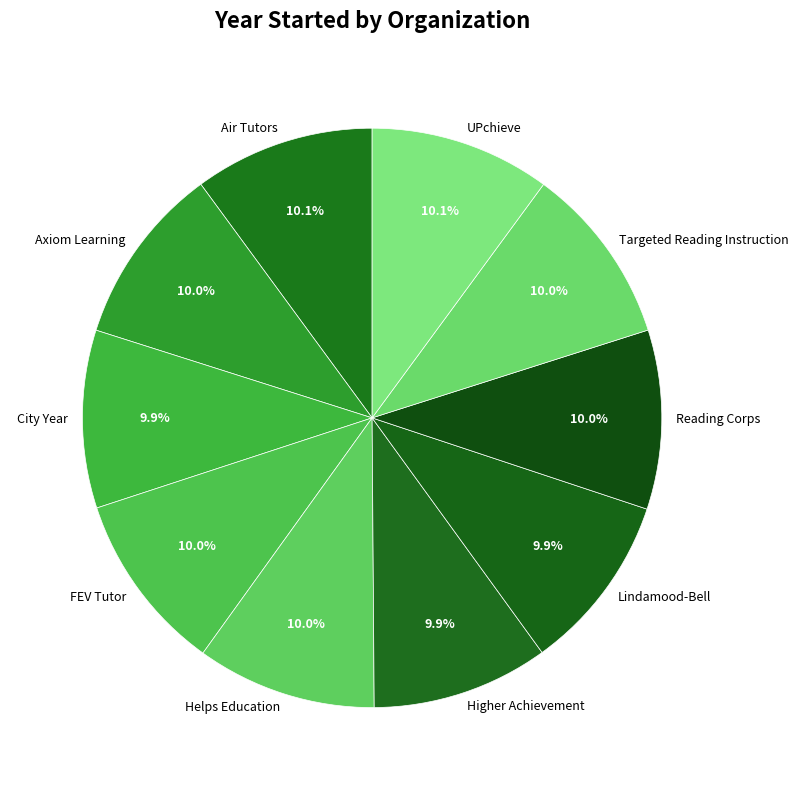

Is Lindamood-Bell the majority of the pie?

No